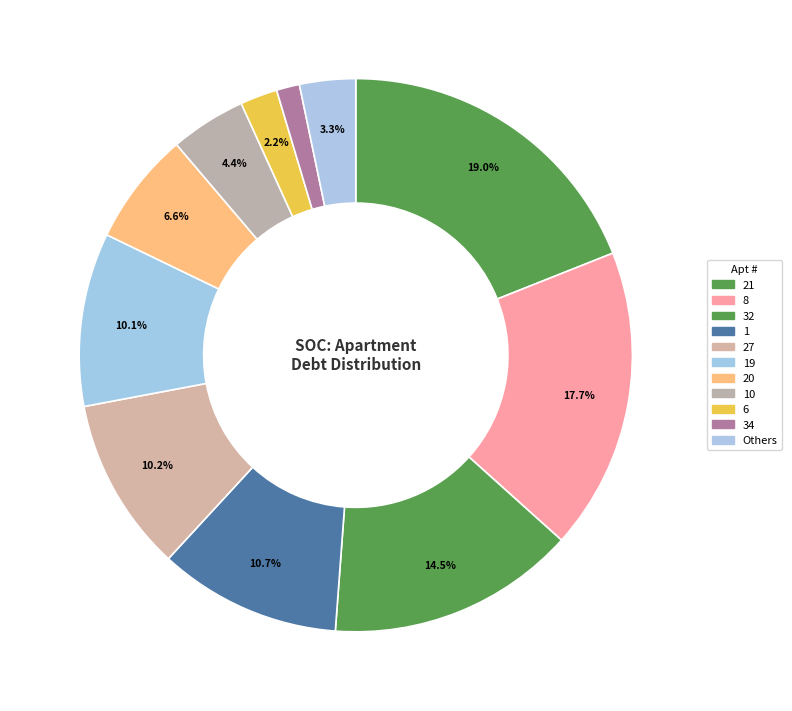

How many segments does this pie chart have?

11